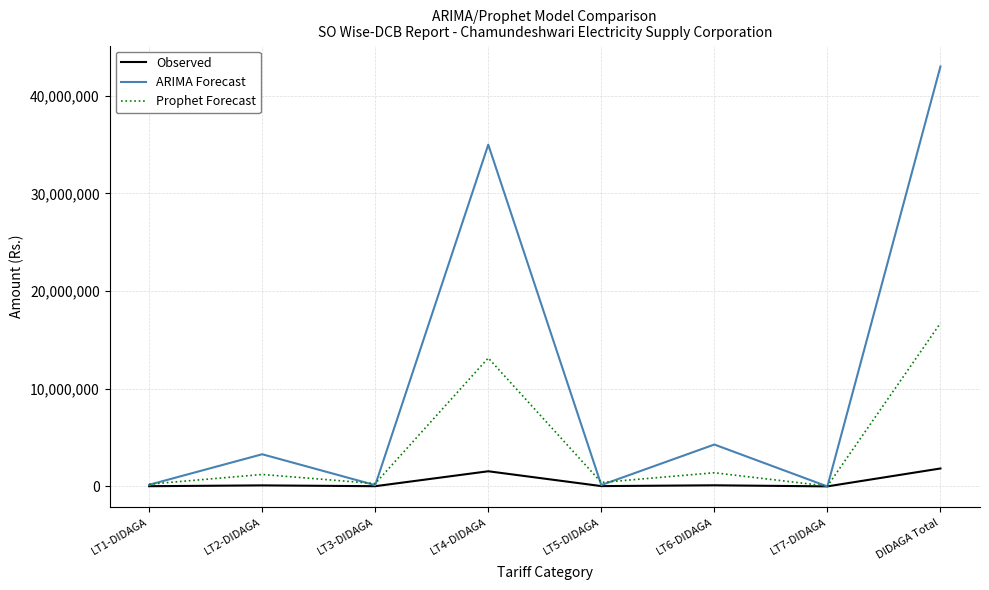

Between LT5-DIDAGA and LT6-DIDAGA, which series saw the biggest shift?

ARIMA Forecast